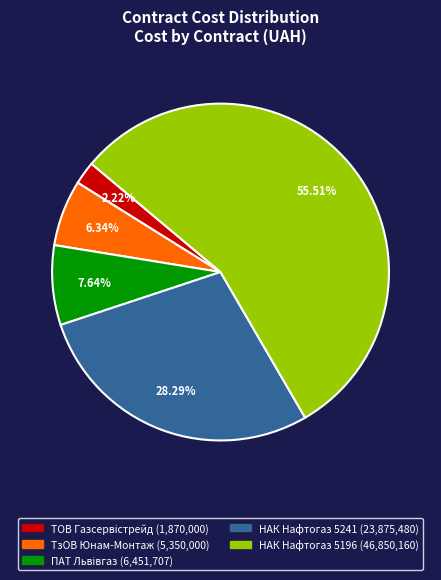

To the nearest percent, what is the average slice percentage?

20%